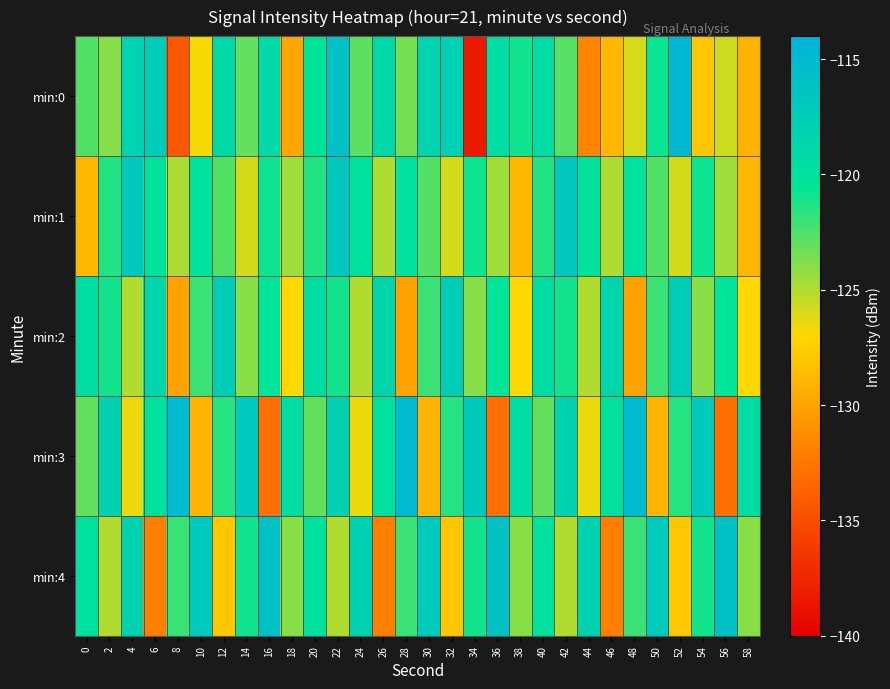

Which label corresponds to the largest value in the chart?

52